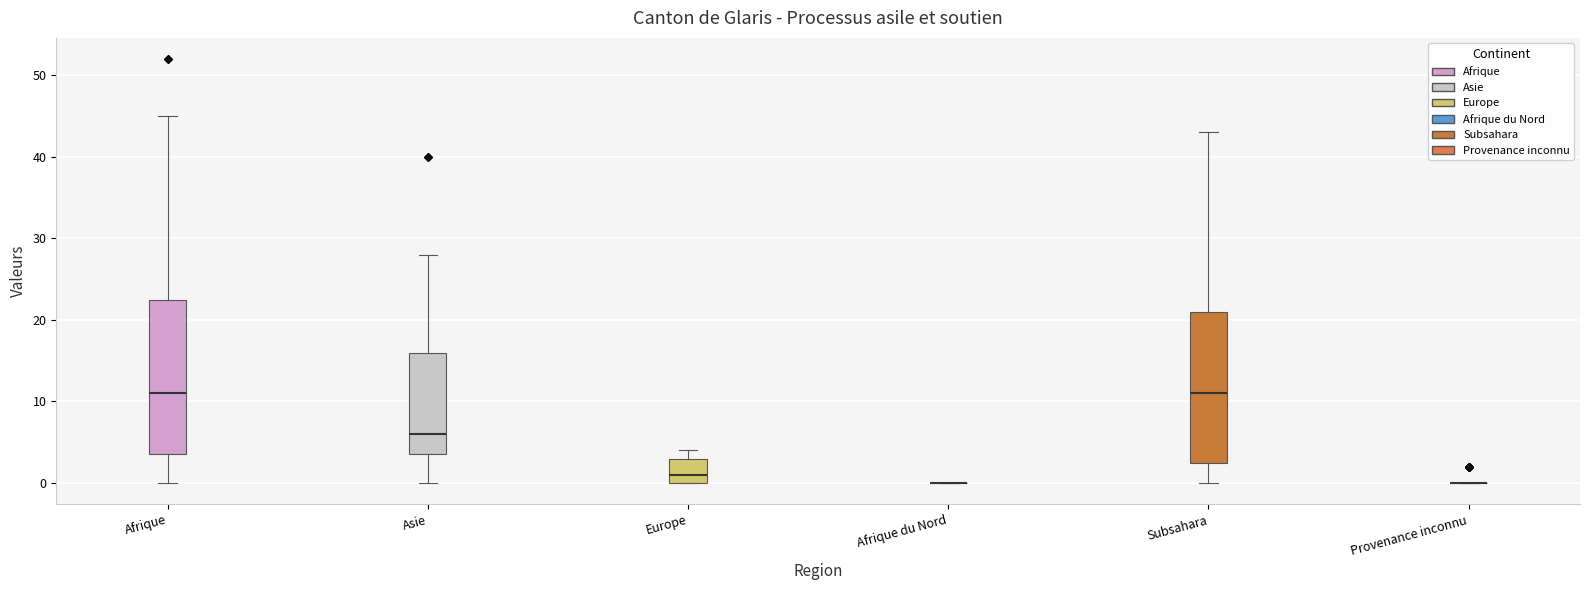

Where does the lower whisker of the box for Subsahara end on the y-axis? The values are not printed on the chart, so give them approximately, as read against the axis.

0